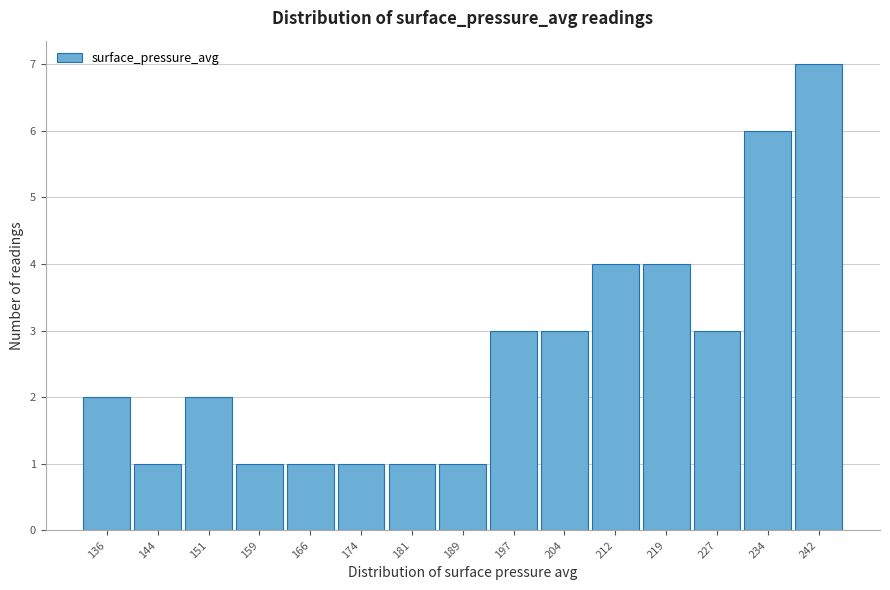

Reading right to left, extract all data points from this chart.

7	6	3	4	4	3	3	1	1	1	1	1	2	1	2